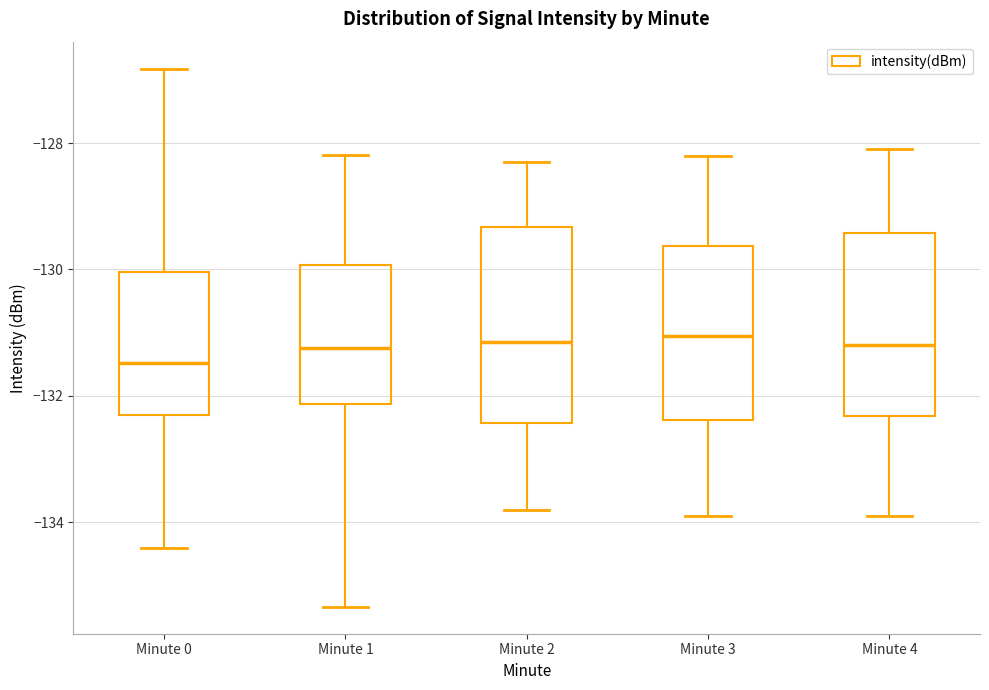

Reading left to right, read every box against the y-axis: the position of its median line, the range the box covers, and the ends of its whiskers. The values are not printed on the chart, so give them approximately, as read against the axis.

Minute 0: median -131.4, box -132.2 to -130.0, whiskers -134.4 to -126.8
Minute 1: median -131.2, box -132.2 to -130.0, whiskers -135.4 to -128.2
Minute 2: median -131.2, box -132.4 to -129.4, whiskers -133.8 to -128.2
Minute 3: median -131.0, box -132.4 to -129.6, whiskers -133.8 to -128.2
Minute 4: median -131.2, box -132.4 to -129.4, whiskers -133.8 to -128.0